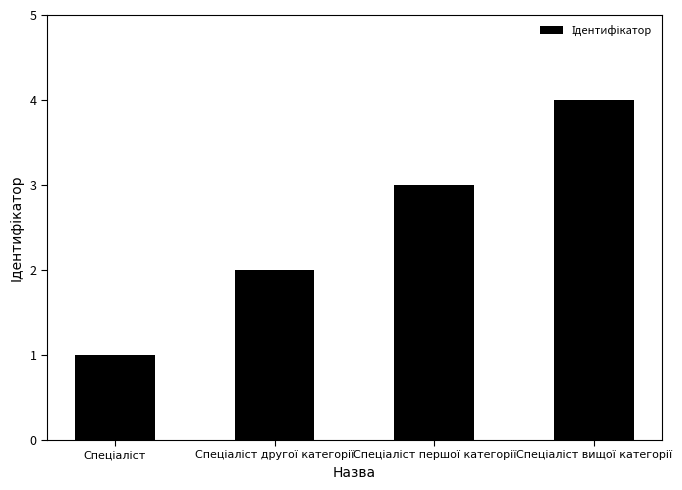

What is the sum of all values?

10